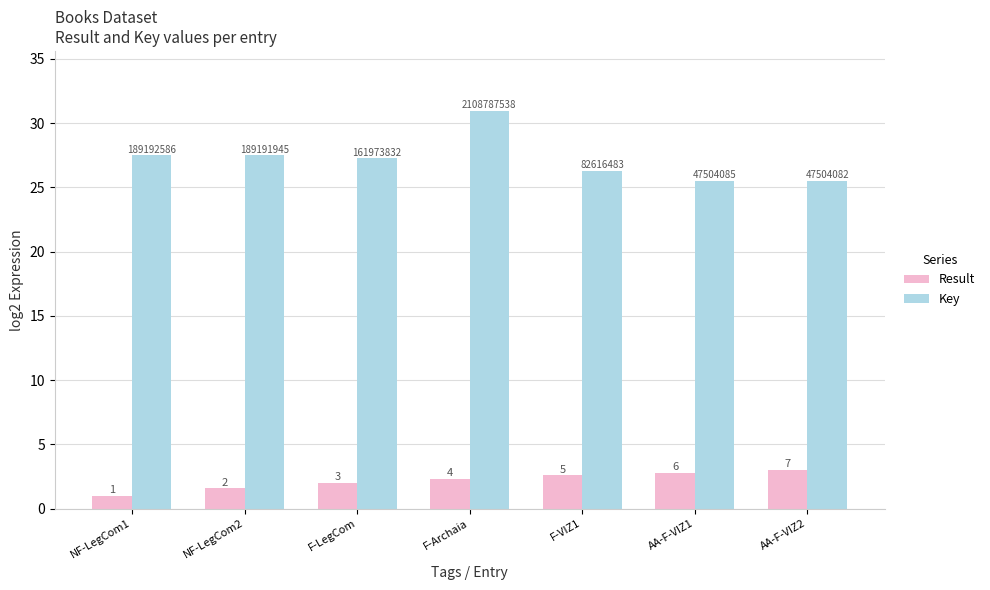

How many bars are there in total?

14